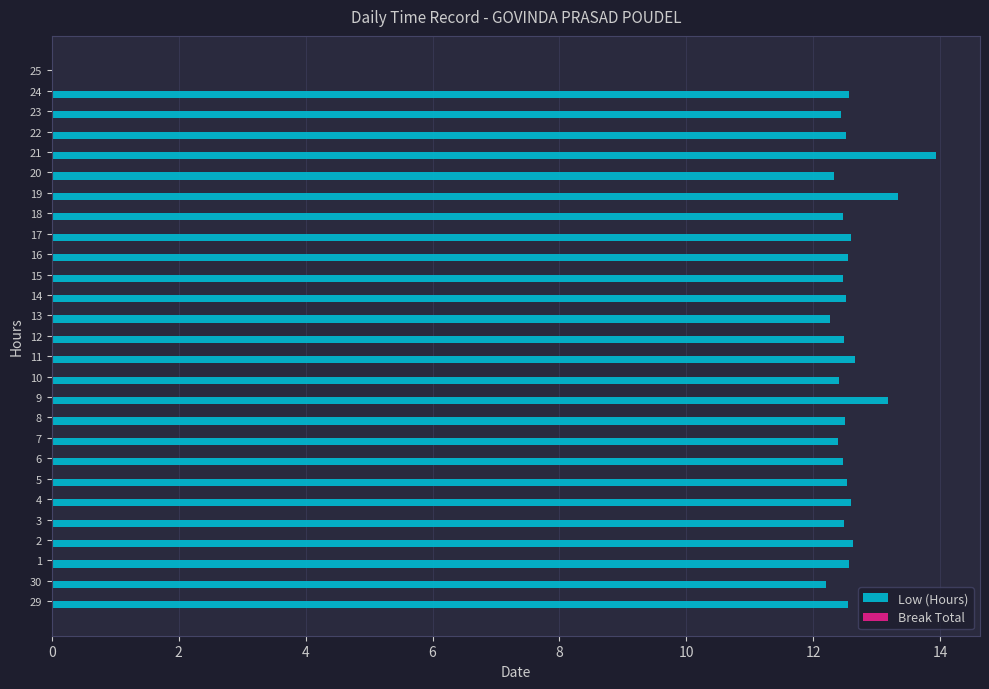

What is the sum of the values at 19 and 17?

25.9